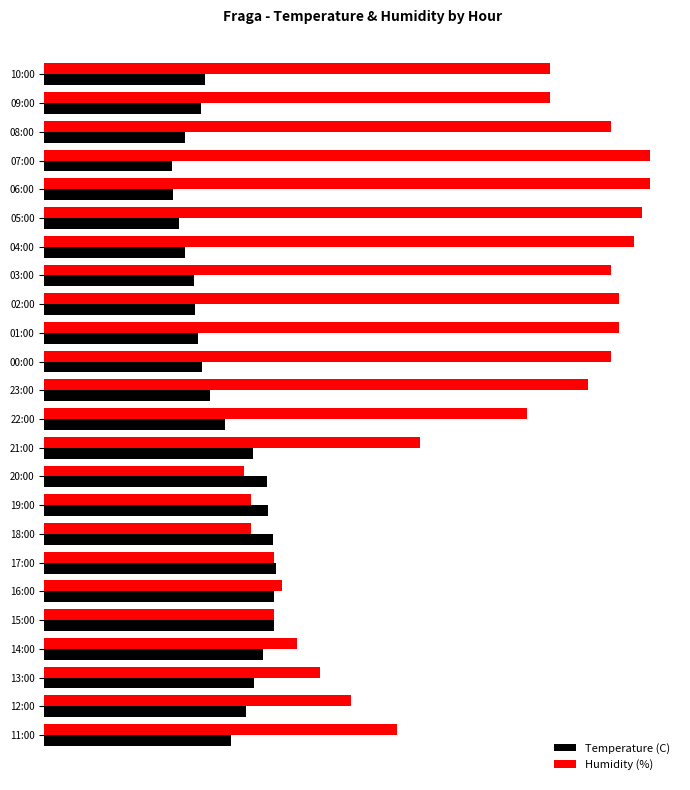

What are all the series names shown in the legend?

Temperature (C), Humidity (%)